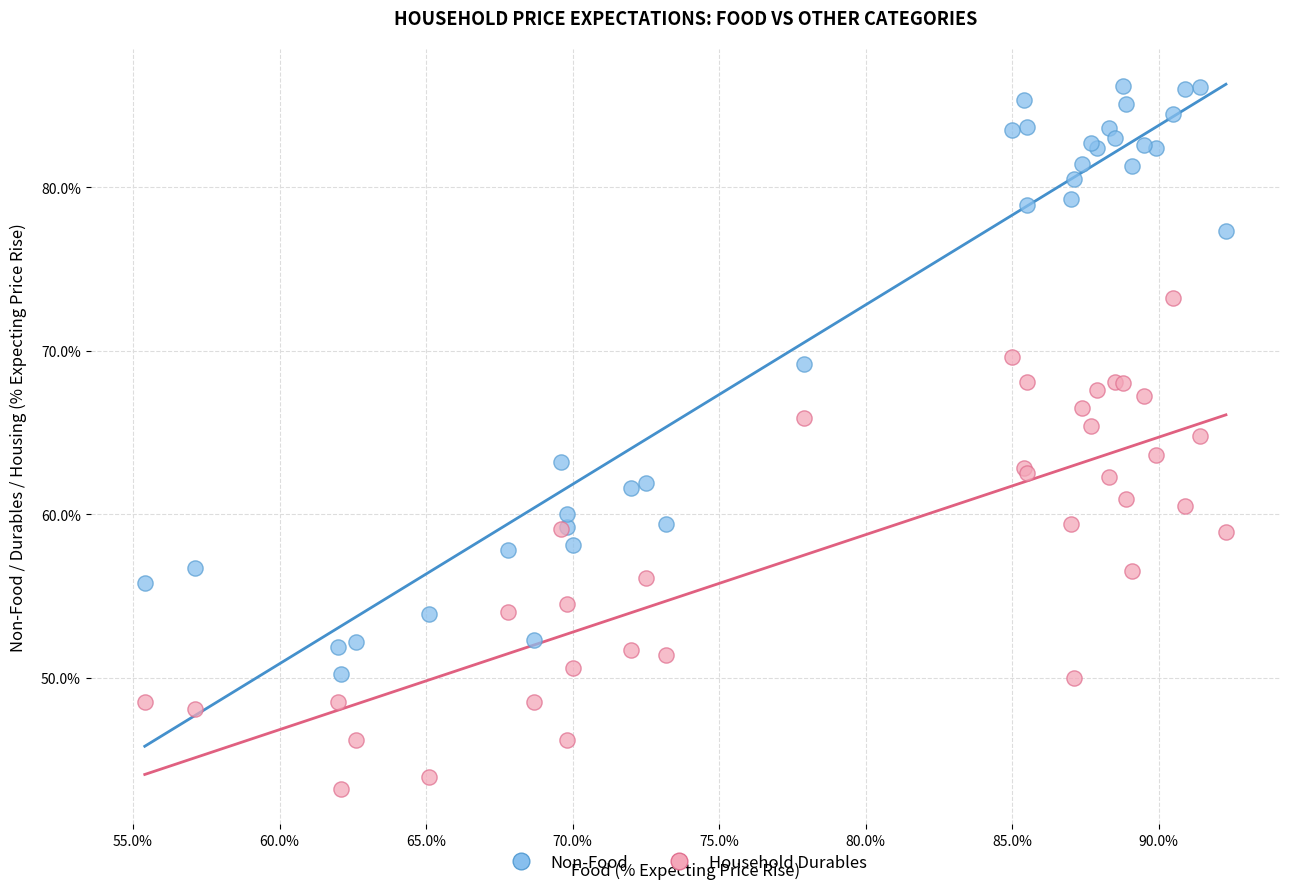

What are all the series names shown in the legend?

Non-Food, Household Durables